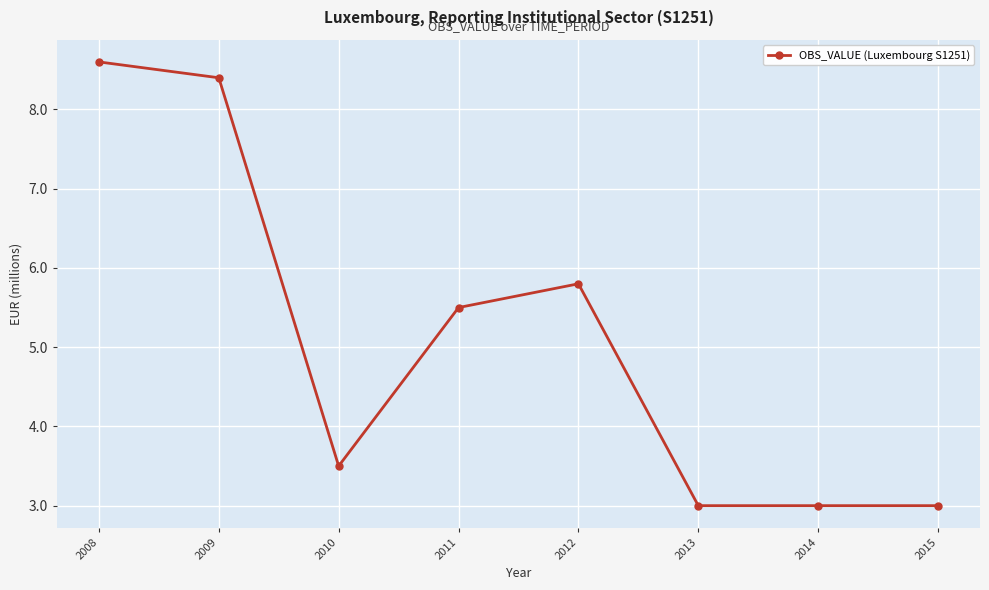

Where is the first local maximum?

2012